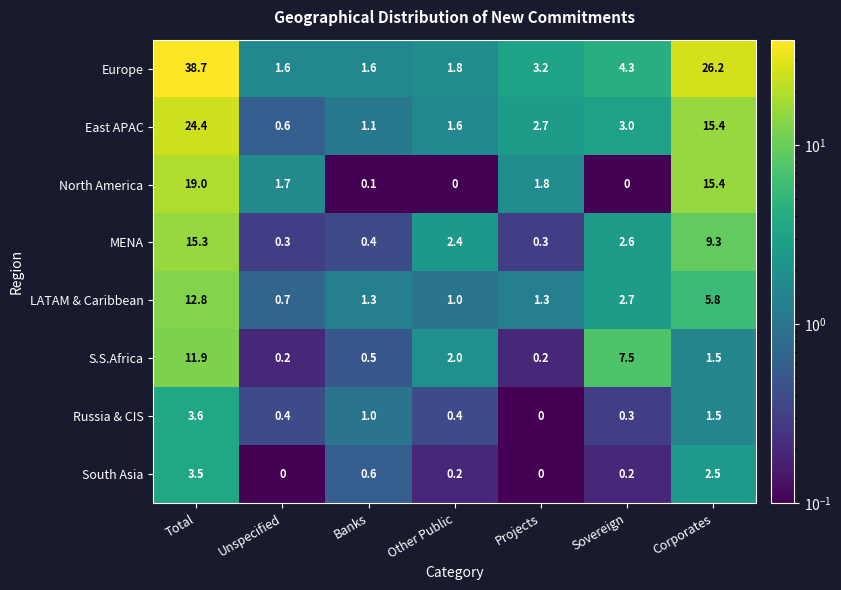

Rank the series by their maximum value, from lowest to highest.

South Asia, Russia & CIS, S.S.Africa, LATAM & Caribbean, MENA, North America, East APAC, Europe